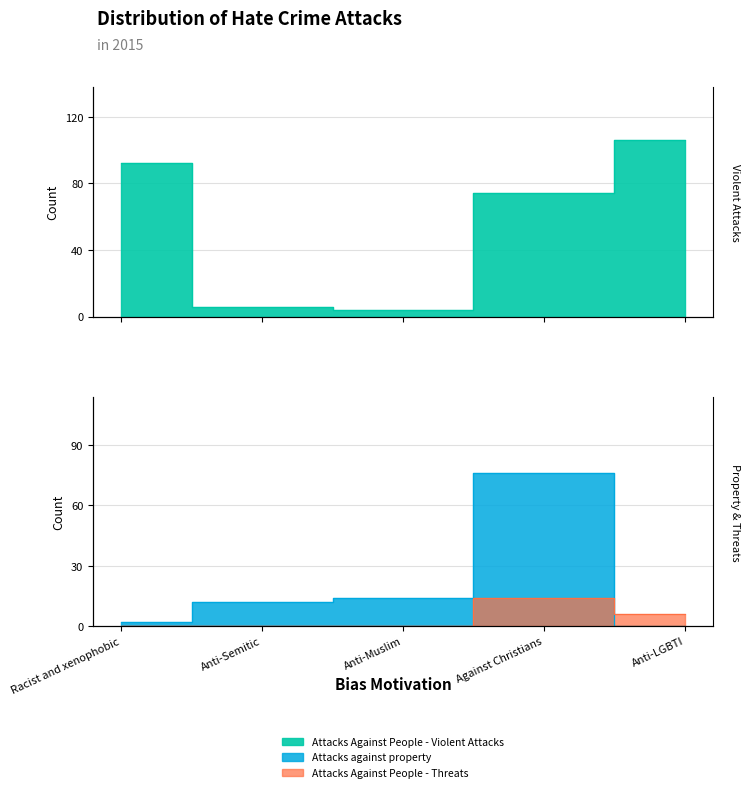

What is the maximum value shown in the chart?

106